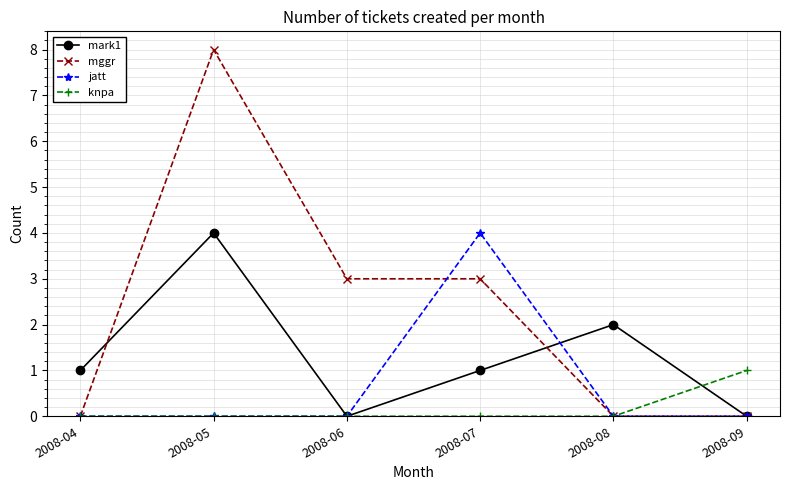

Which series has the largest total across all categories?

mggr